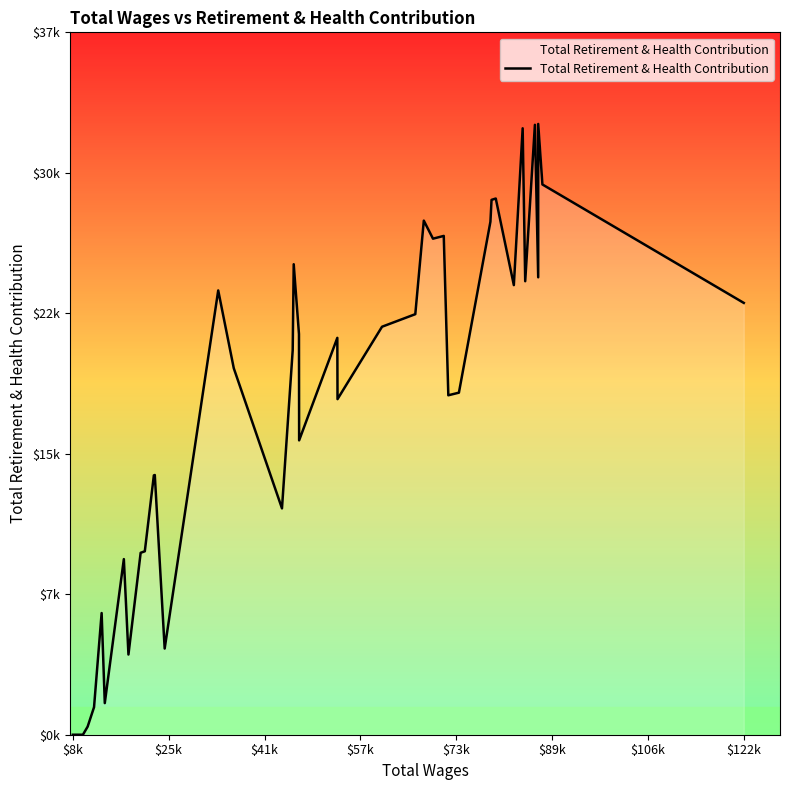

Reading left to right, what are all the values shown in this chart?

0	0	433	1476	6525	1695	9417	4300	9755	9836	13907	13926	4621	23824	19650	12137	20615	25229	21483	15785	21281	17996	21878	22551	27567	26599	26748	18202	18342	27505	28681	28753	24109	32519	24318	32705	24528	32752	29506	23155